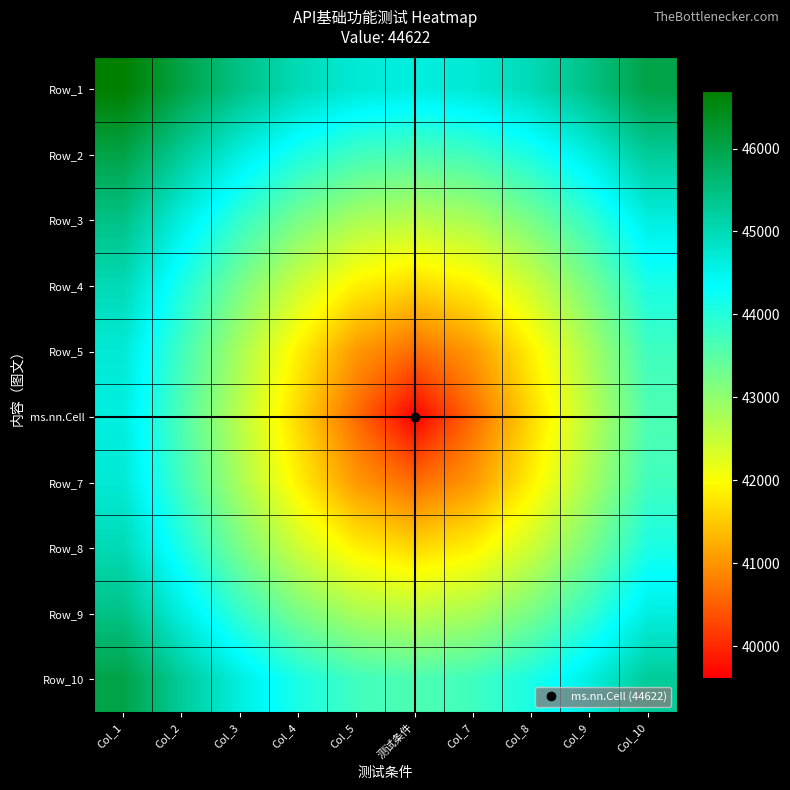

Reading left to right, what are all the values shown in this chart?

Row_1: Col_1=46693.1	Col_2=46025.1	Col_3=45453.0	Col_4=45007.2	Col_5=44721.0	测试条件=44622.0	Col_7=44721.0	Col_8=45007.2	Col_9=45453.0	Col_10=46025.1
Row_2: Col_1=46025.1	Col_2=45278.9	Col_3=44622.0	Col_4=44094.1	Col_5=43745.1	测试条件=43622.0	Col_7=43745.1	Col_8=44094.1	Col_9=44622.0	Col_10=45278.9
Row_3: Col_1=45453.0	Col_2=44622.0	Col_3=43864.6	Col_4=43227.6	Col_5=42784.3	测试条件=42622.0	Col_7=42784.3	Col_8=43227.6	Col_9=43864.6	Col_10=44622.0
Row_4: Col_1=45007.2	Col_2=44094.1	Col_3=43227.6	Col_4=42450.4	Col_5=41858.1	测试条件=41622.0	Col_7=41858.1	Col_8=42450.4	Col_9=43227.6	Col_10=44094.1
Row_5: Col_1=44721.0	Col_2=43745.1	Col_3=42784.3	Col_4=41858.1	Col_5=41036.2	测试条件=40622.0	Col_7=41036.2	Col_8=41858.1	Col_9=42784.3	Col_10=43745.1
ms.nn.Cell: Col_1=44622.0	Col_2=43622.0	Col_3=42622.0	Col_4=41622.0	Col_5=40622.0	测试条件=39622.0	Col_7=40622.0	Col_8=41622.0	Col_9=42622.0	Col_10=43622.0
Row_7: Col_1=44721.0	Col_2=43745.1	Col_3=42784.3	Col_4=41858.1	Col_5=41036.2	测试条件=40622.0	Col_7=41036.2	Col_8=41858.1	Col_9=42784.3	Col_10=43745.1
Row_8: Col_1=45007.2	Col_2=44094.1	Col_3=43227.6	Col_4=42450.4	Col_5=41858.1	测试条件=41622.0	Col_7=41858.1	Col_8=42450.4	Col_9=43227.6	Col_10=44094.1
Row_9: Col_1=45453.0	Col_2=44622.0	Col_3=43864.6	Col_4=43227.6	Col_5=42784.3	测试条件=42622.0	Col_7=42784.3	Col_8=43227.6	Col_9=43864.6	Col_10=44622.0
Row_10: Col_1=46025.1	Col_2=45278.9	Col_3=44622.0	Col_4=44094.1	Col_5=43745.1	测试条件=43622.0	Col_7=43745.1	Col_8=44094.1	Col_9=44622.0	Col_10=45278.9